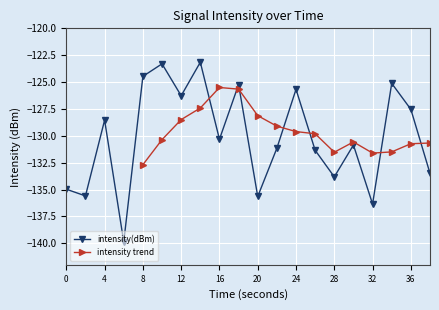

The intensity(dBm) series shows -52.6 at 36. True or false?

False